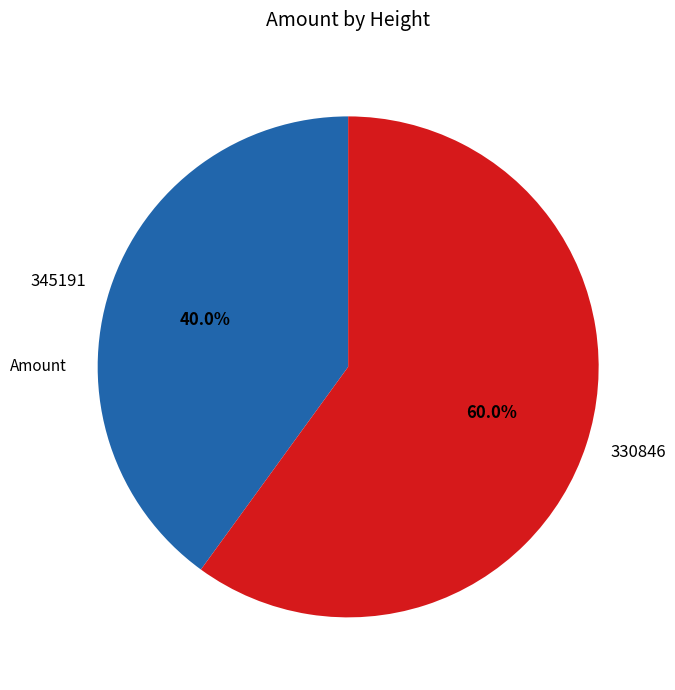

Which has a higher value, 330846 or 345191?

330846